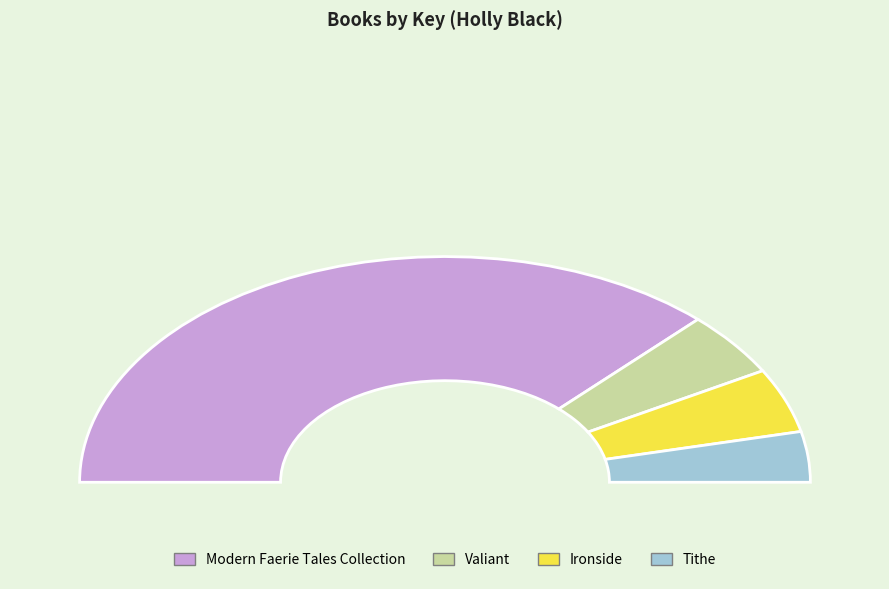

Between Tithe and Ironside, which is larger?

Ironside